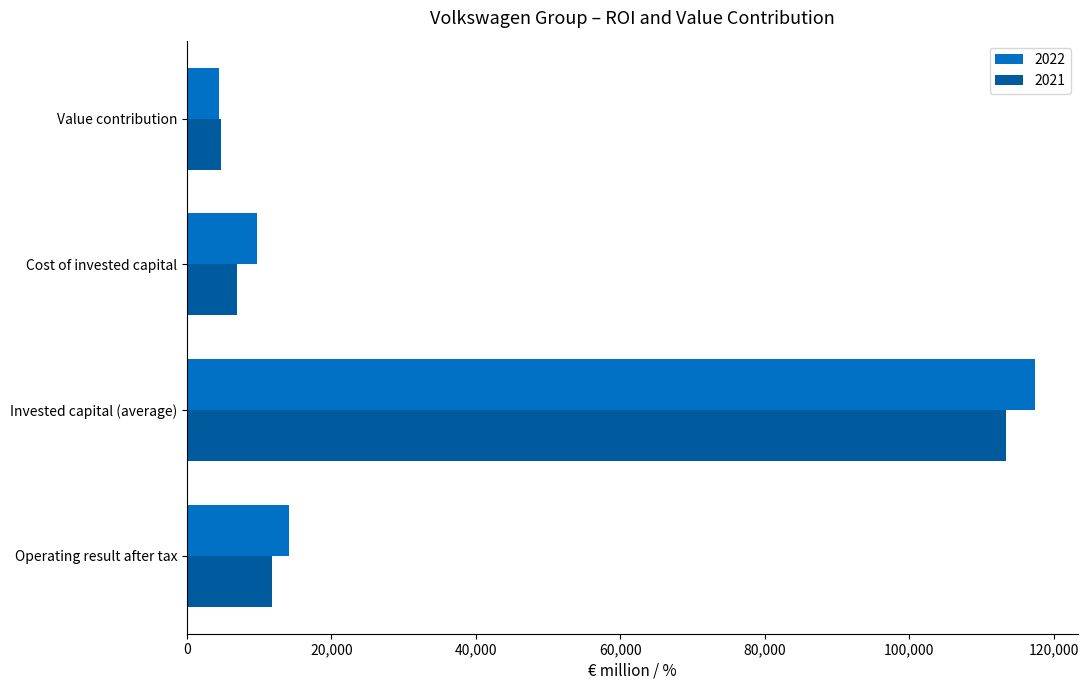

List the labels in order of 2022 value, smallest first.

Value contribution, Cost of invested capital, Operating result after tax, Invested capital (average)